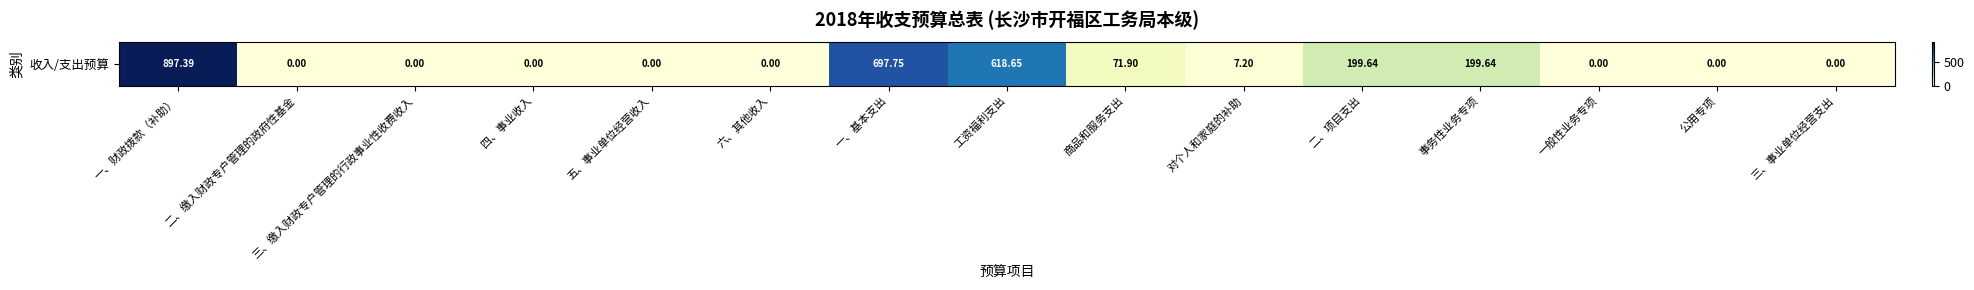

What is the difference between the maximum and second lowest values?

897.4